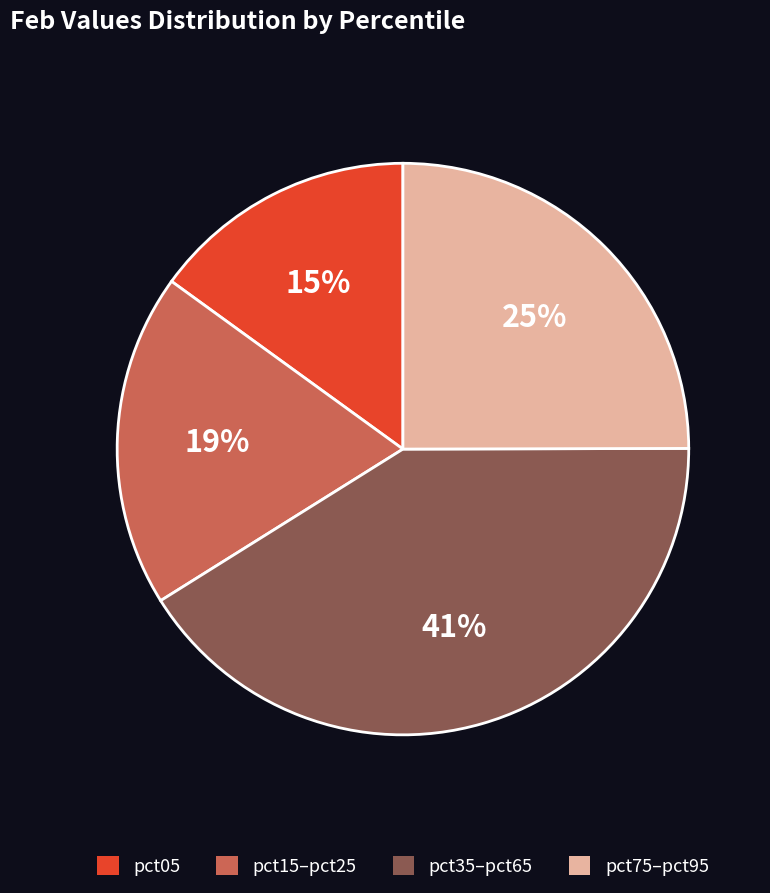

Which slice is the largest?

pct35–pct65